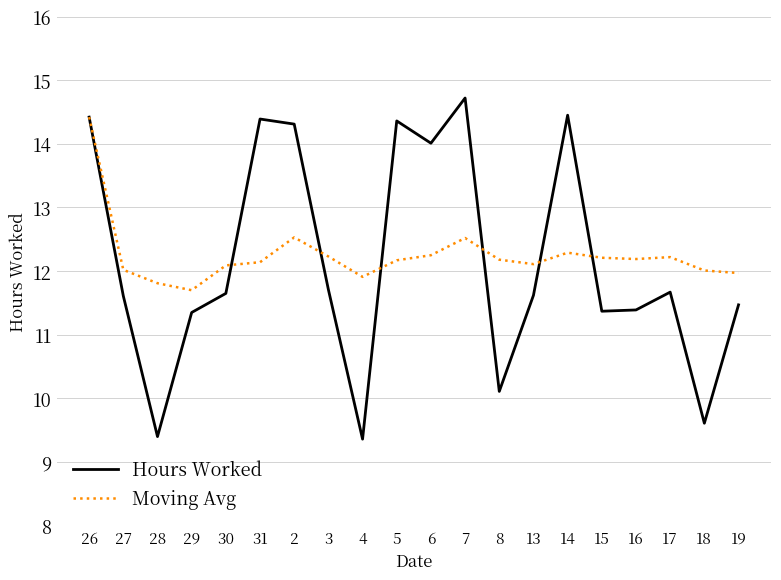

What is the difference between the highest and lowest values at 30?

0.4